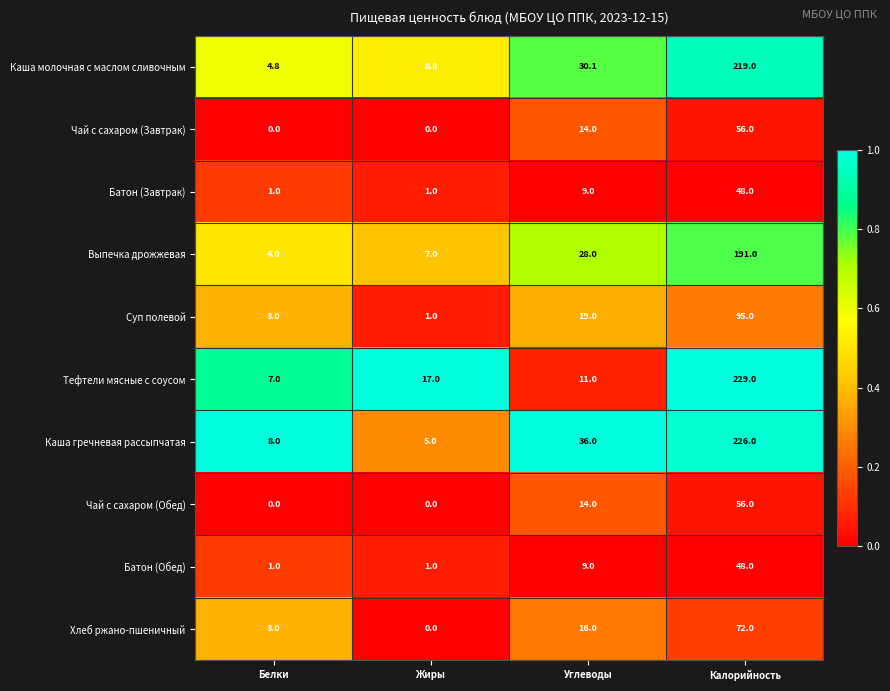

What is the total value across all series at Жиры?

40.8